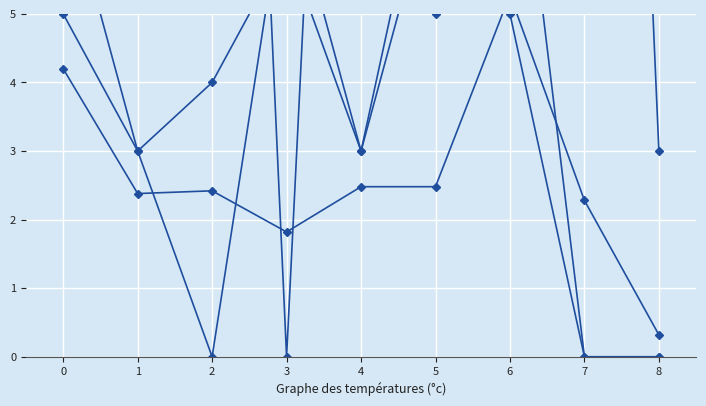

How many values in the Калорийность (÷50) series exceed 2?

7